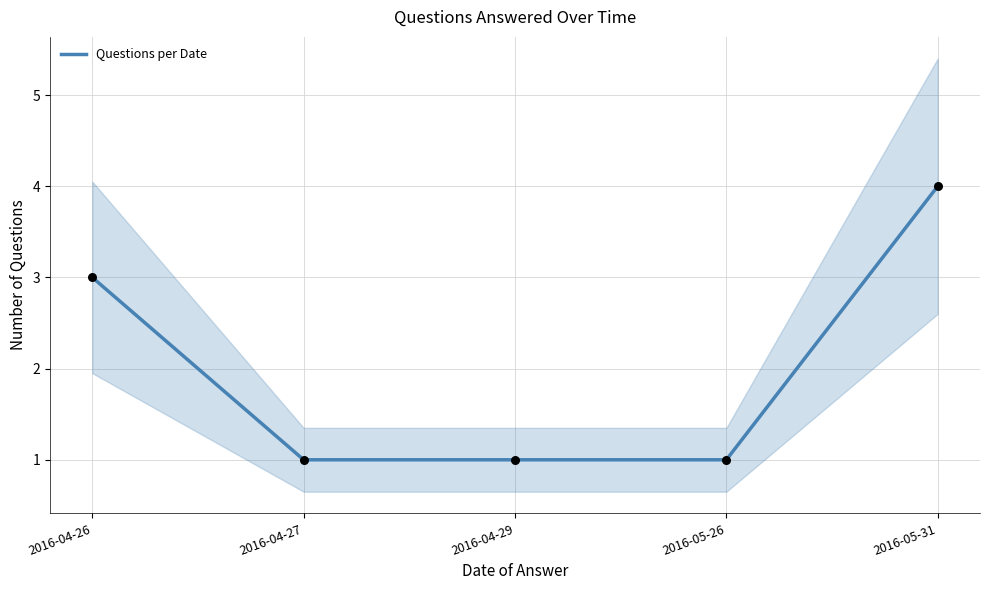

Between 2016-04-27 and 2016-05-31, which is larger?

2016-05-31